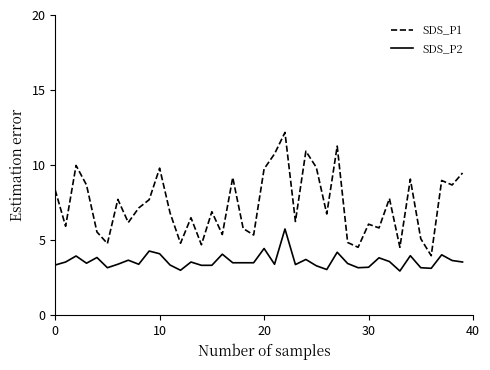

What is the difference between the maximum and minimum values in the SDS_P2 series?

2.8